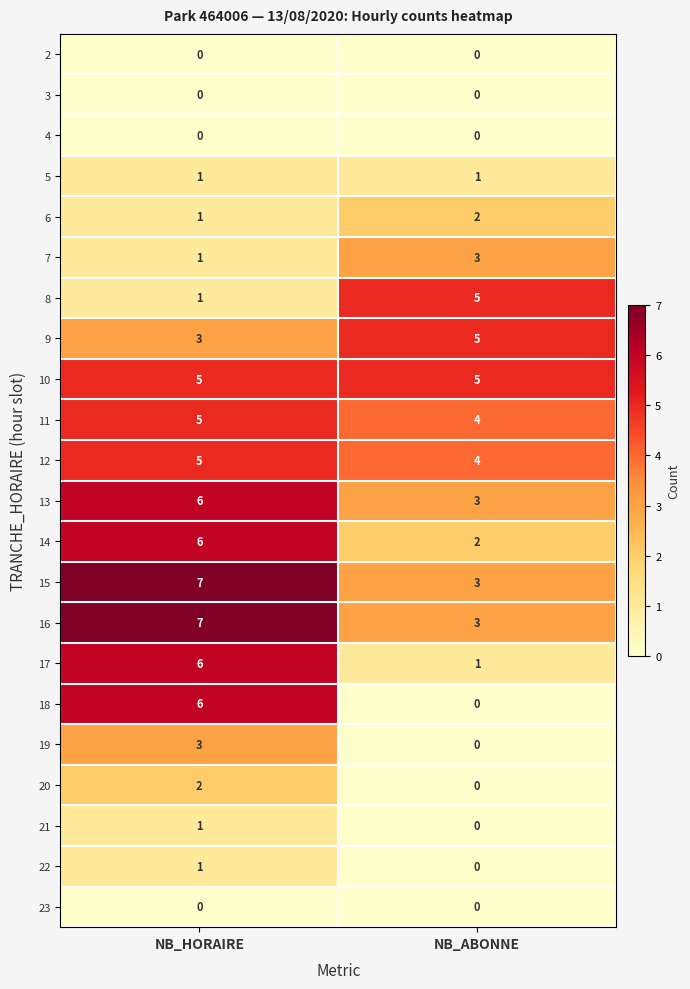

Which series has the largest range (max minus min)?

18